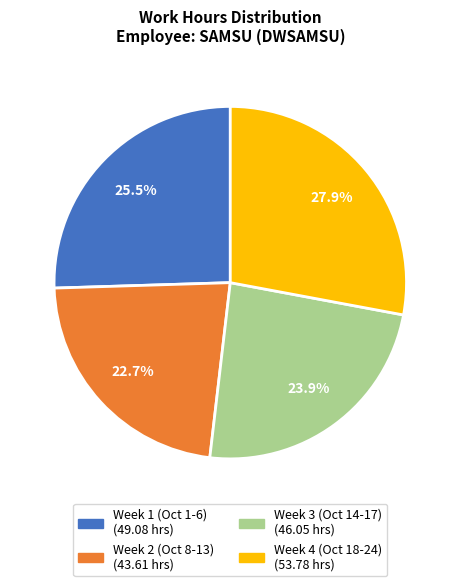

Is there a majority slice in this chart?

No